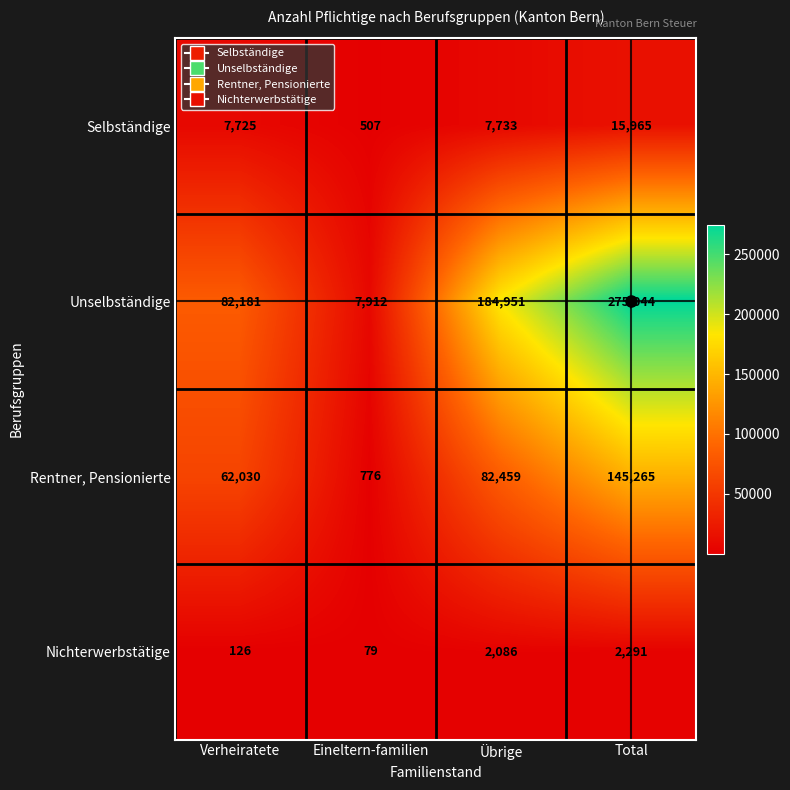

What is the spread (max minus min) of values at Total?

272753